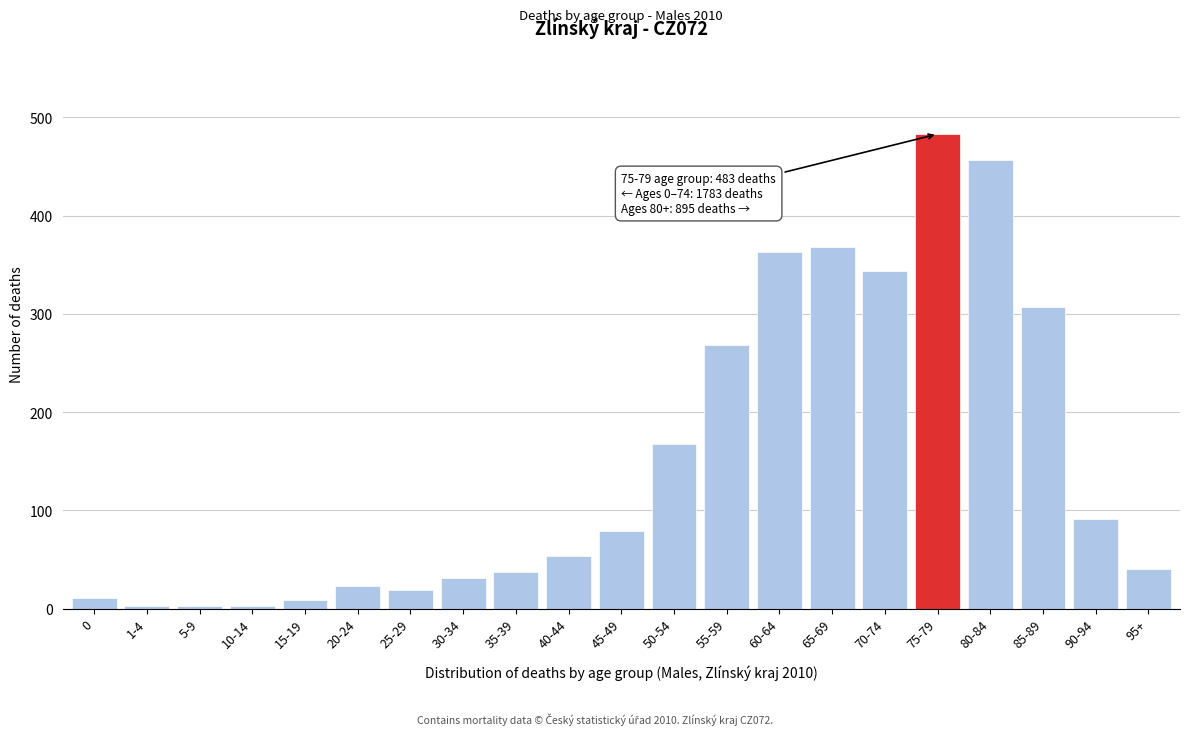

What is the difference between the second highest and minimum values?

454